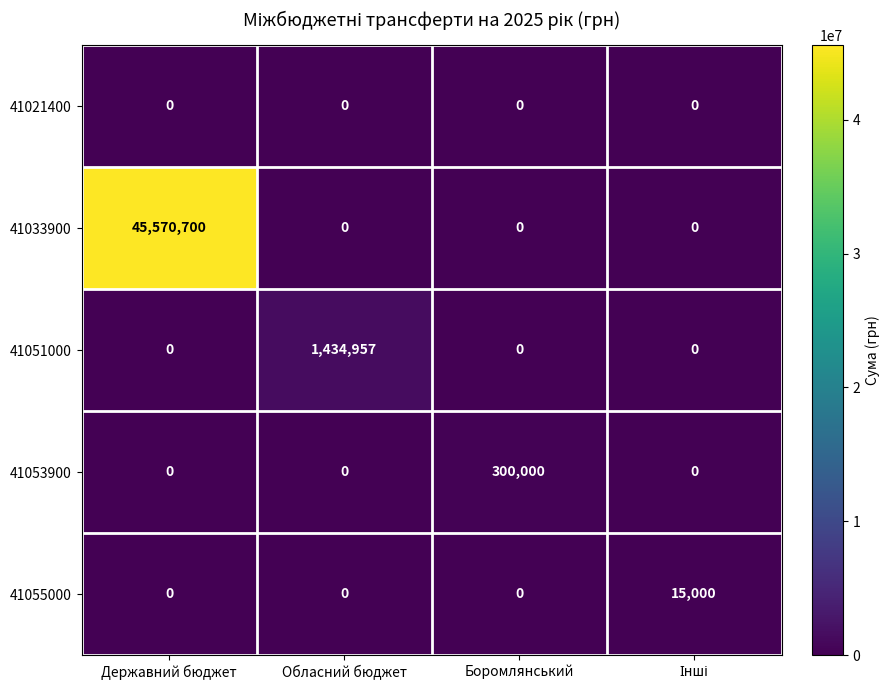

What is the greatest value displayed?

45570700